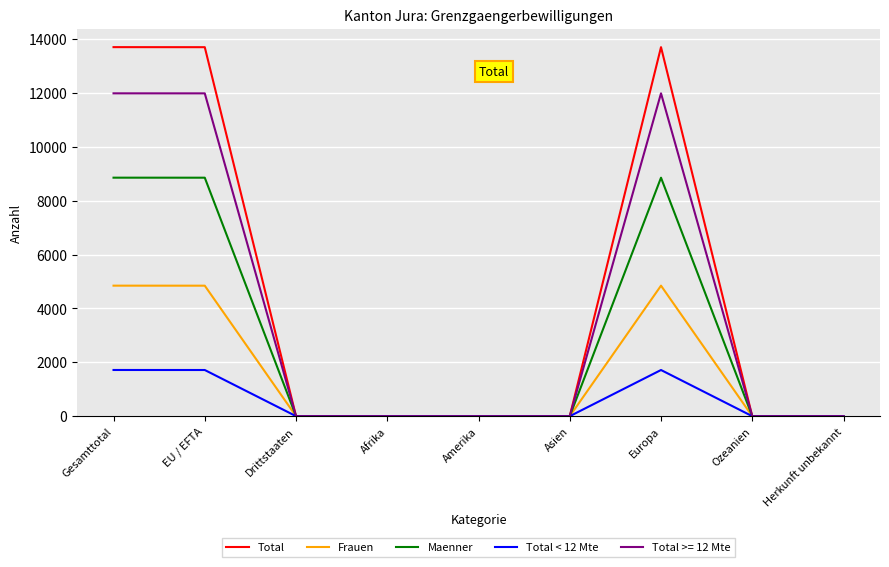

Is the value of Frauen at Ozeanien greater than the value of Maenner at Gesamttotal?

No